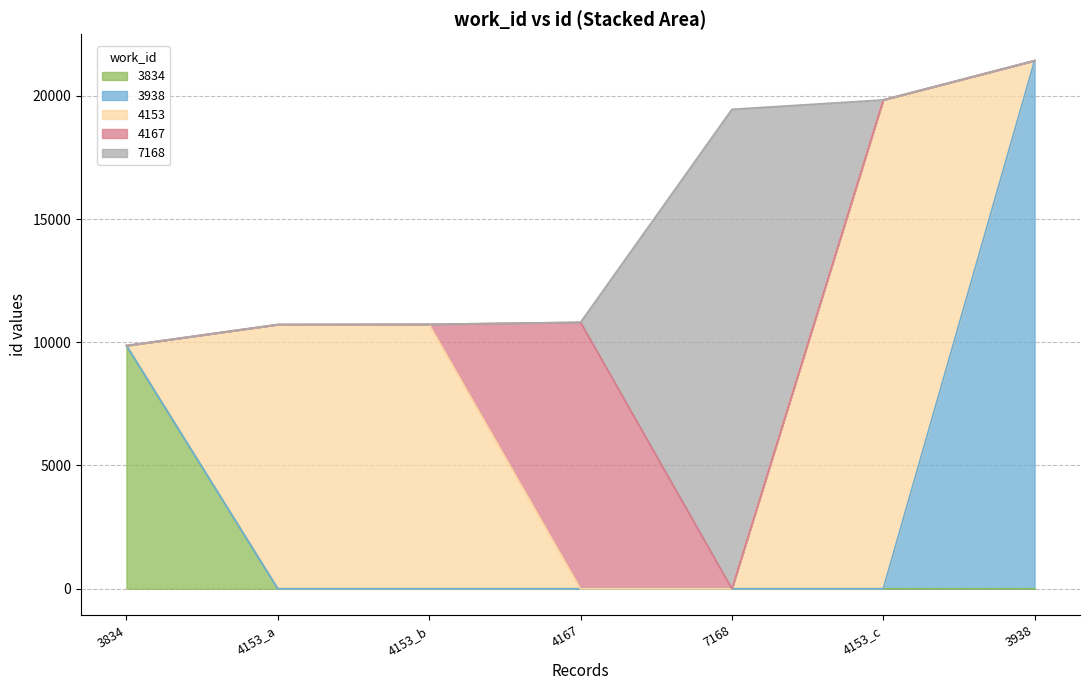

What is the ratio of the value at 3938 to the value at 4153_c?

1.1